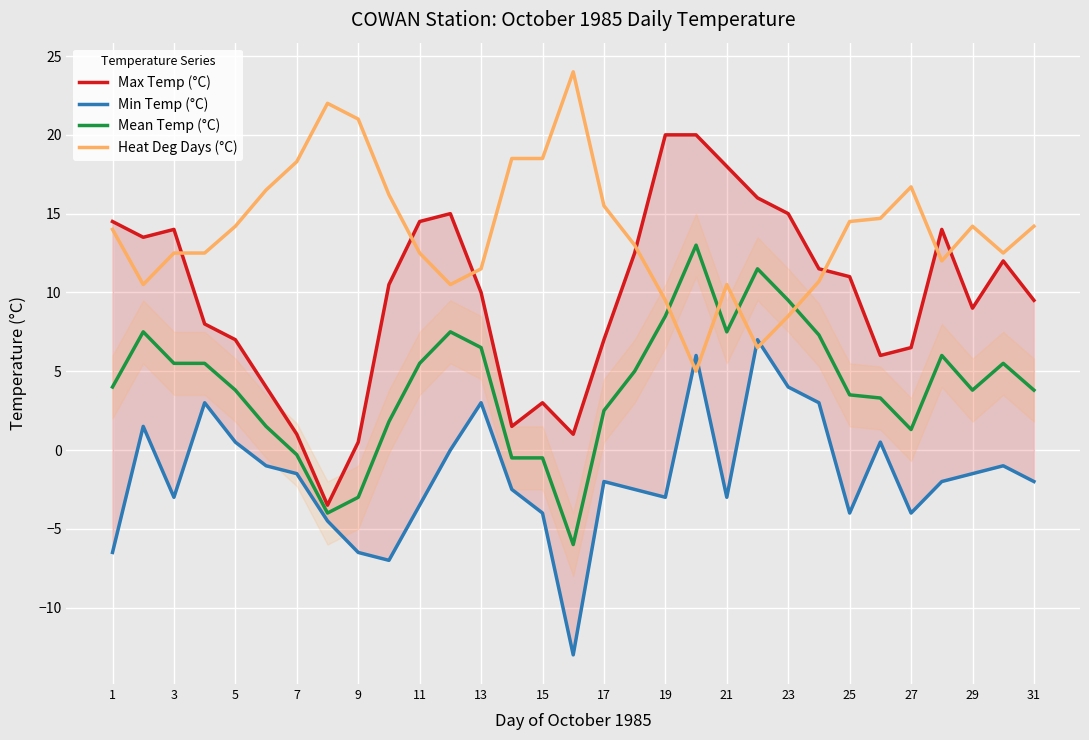

What is the sum of all Heat Deg Days (°C) values?

431.2